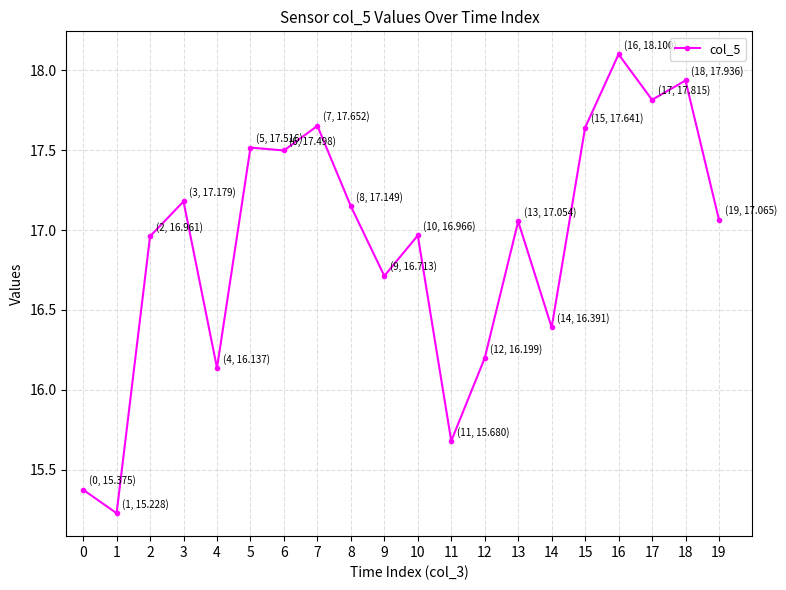

What is the sum of all values?

338.3